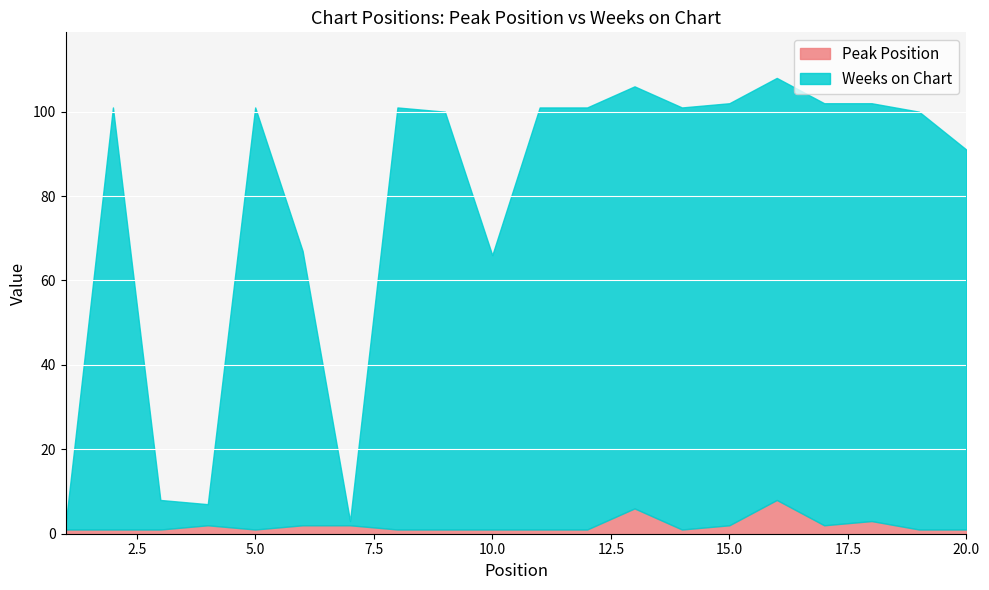

Rank the categories by Peak Position value from lowest to highest.

1, 2, 3, 5, 8, 9, 10, 11, 12, 14, 19, 20, 4, 6, 7, 15, 17, 18, 13, 16